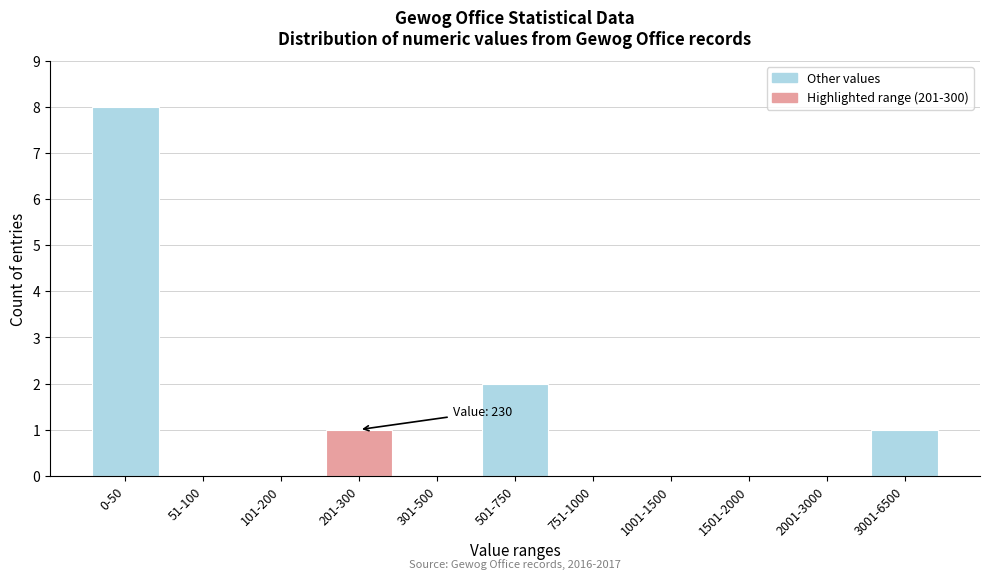

Reading left to right, what are all the values shown in this chart?

0-50=8	51-100=0	101-200=0	201-300=1	301-500=0	501-750=2	751-1000=0	1001-1500=0	1501-2000=0	2001-3000=0	3001-6500=1